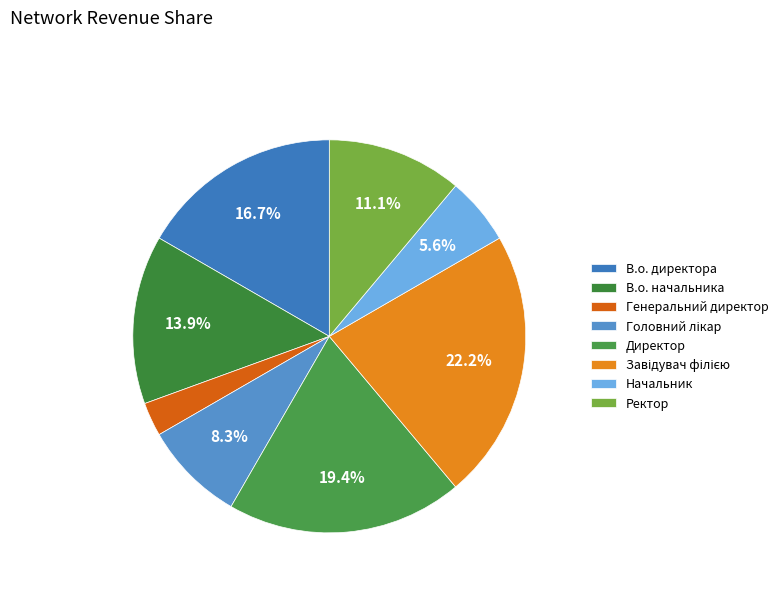

Is there a majority slice in this chart?

No